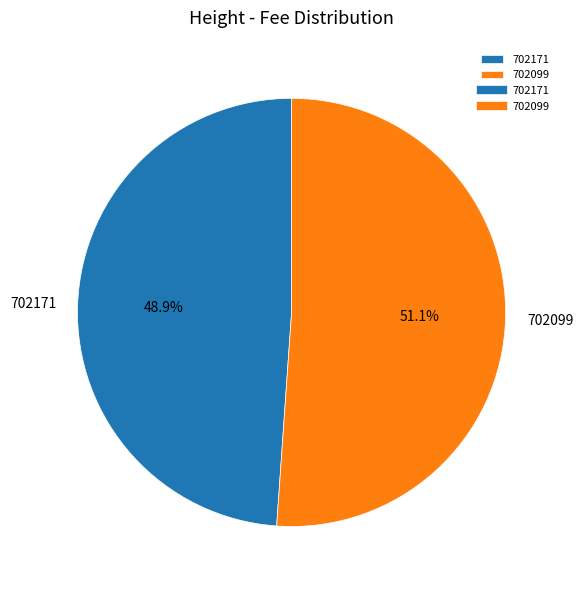

To the nearest percent, what is the average slice percentage?

50%